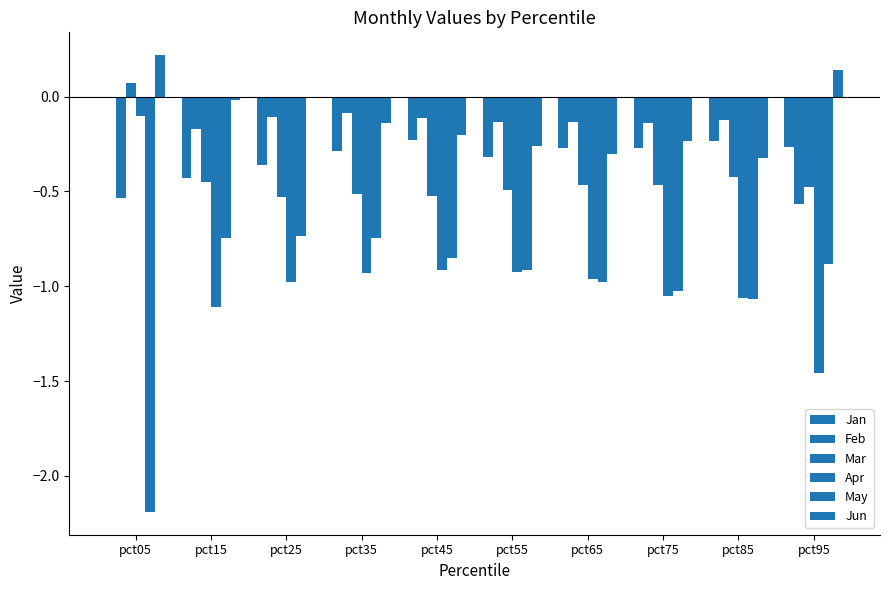

Rank the series by their maximum value, from lowest to highest.

May, Apr, Feb, Jan, Mar, Jun